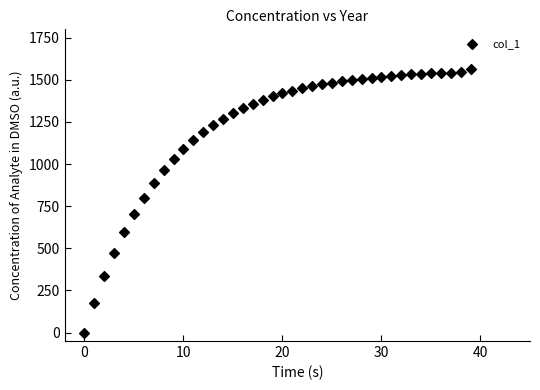

What Y value in the scatter plot is closest to 780?

801.5